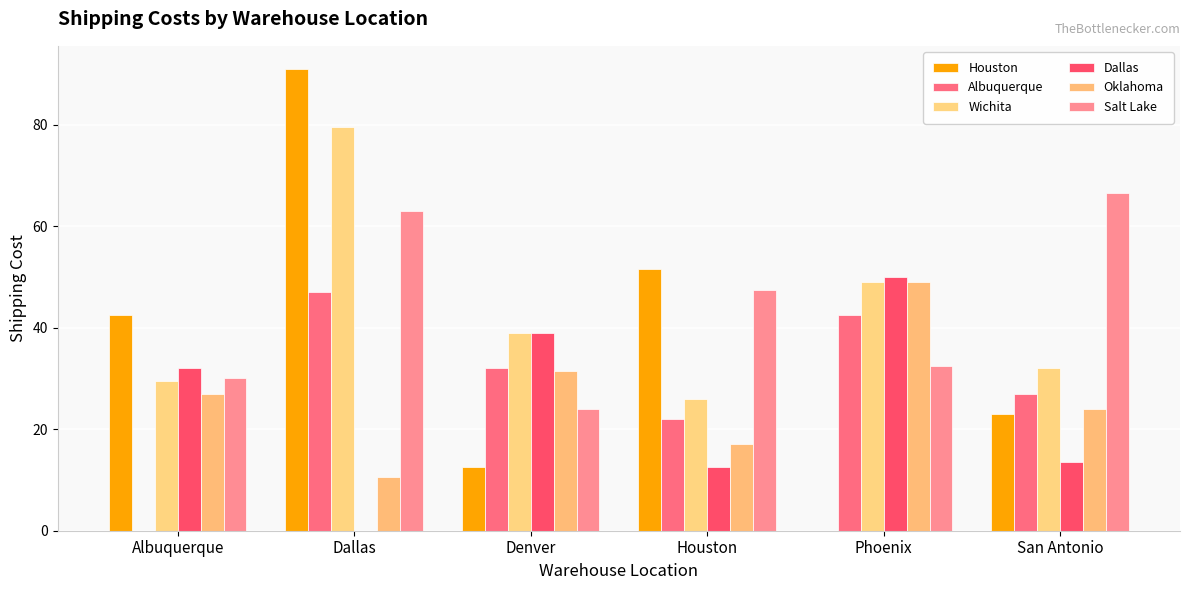

Reading right to left, list all the values displayed in this chart.

Houston: 23.0	0.0	51.5	12.5	91.0	42.5
Albuquerque: 27.0	42.5	22.0	32.0	47.0	0.0
Wichita: 32.0	49.0	26.0	39.0	79.5	29.5
Dallas: 13.5	50.0	12.5	39.0	0.0	32.0
Oklahoma: 24.0	49.0	17.0	31.5	10.5	27.0
Salt Lake: 66.5	32.5	47.5	24.0	63.0	30.0